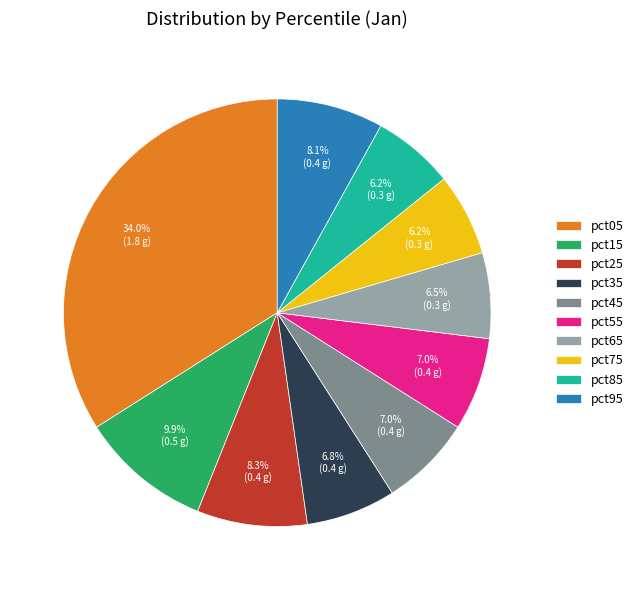

To the nearest percent, what is the average slice percentage?

10%